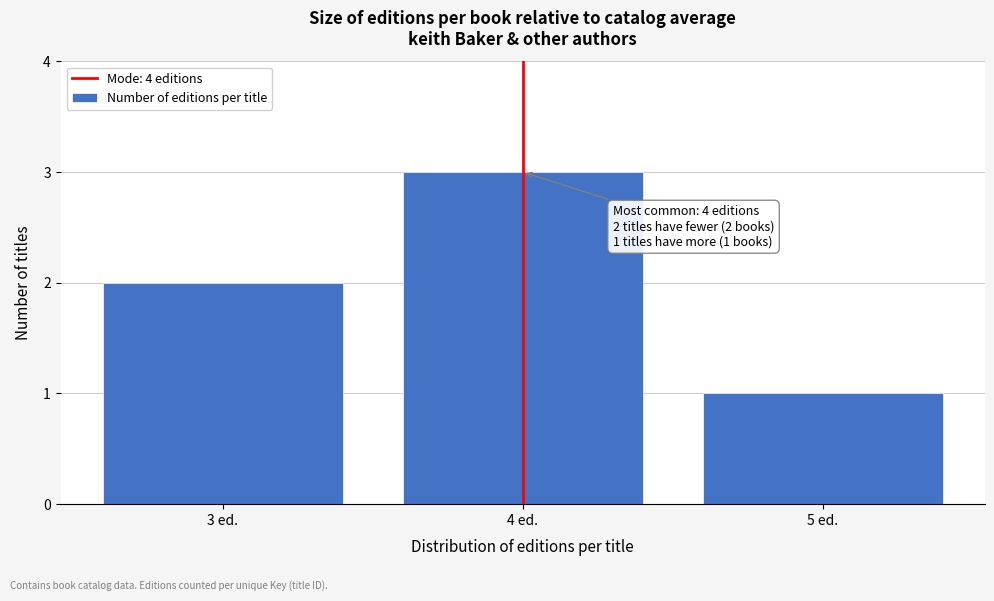

Reading left to right, transcribe all the data shown in this chart.

2	3	1